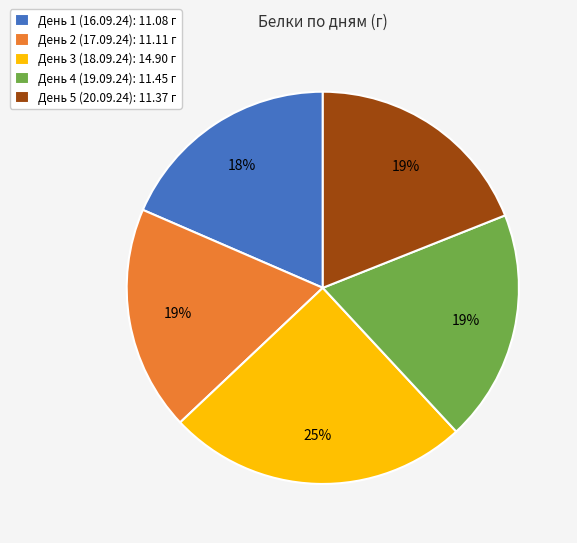

Is the sum of День 3 (18.09.24): 14.90 г and День 1 (16.09.24): 11.08 г greater than half?

No